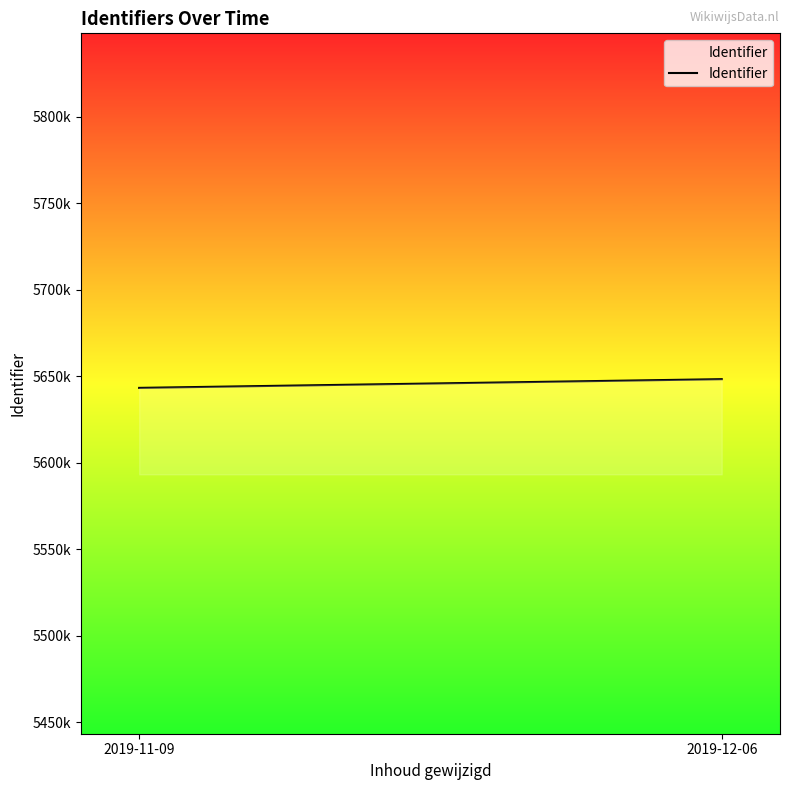

List the labels in order of value, largest first.

2019-12-06, 2019-11-09